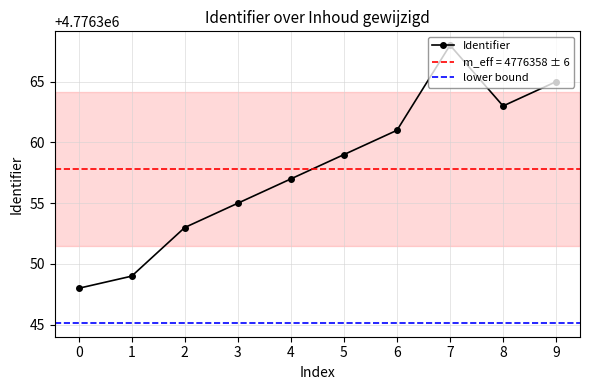

Reading right to left, what are all the values shown in this chart?

4776365	4776363	4776368	4776361	4776359	4776357	4776355	4776353	4776349	4776348